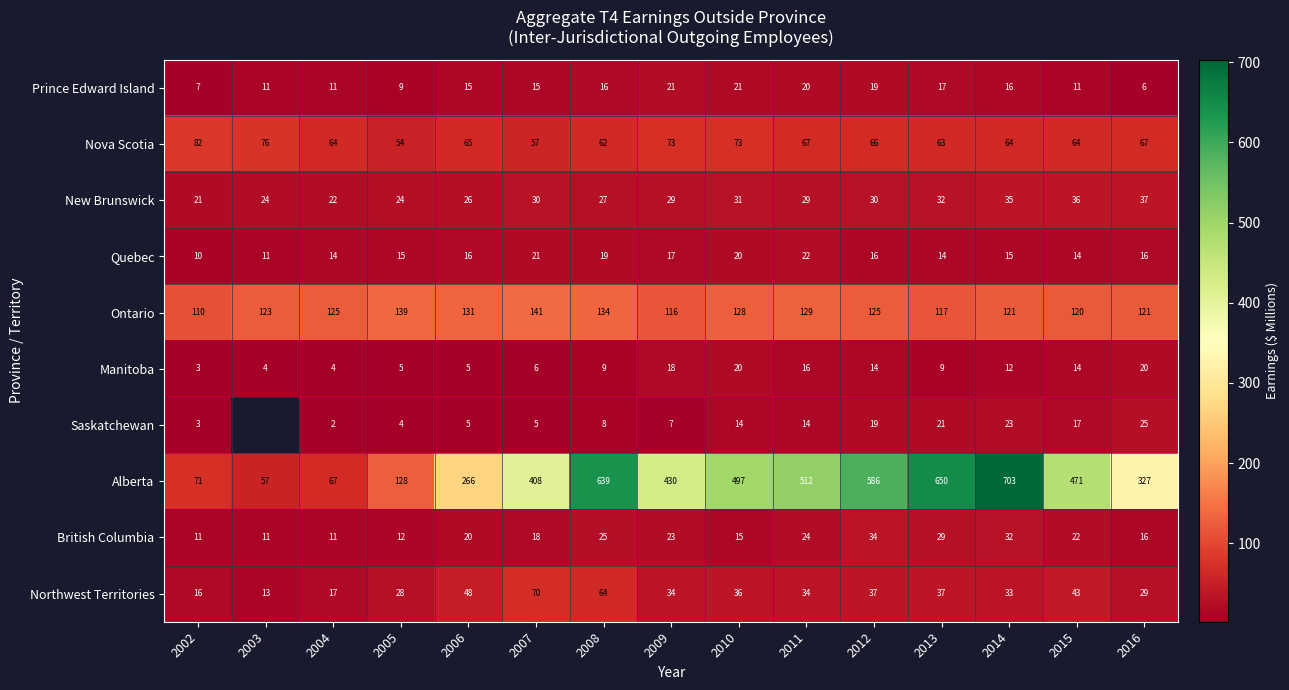

Between 2010 and 2014, which series saw the biggest shift?

Alberta